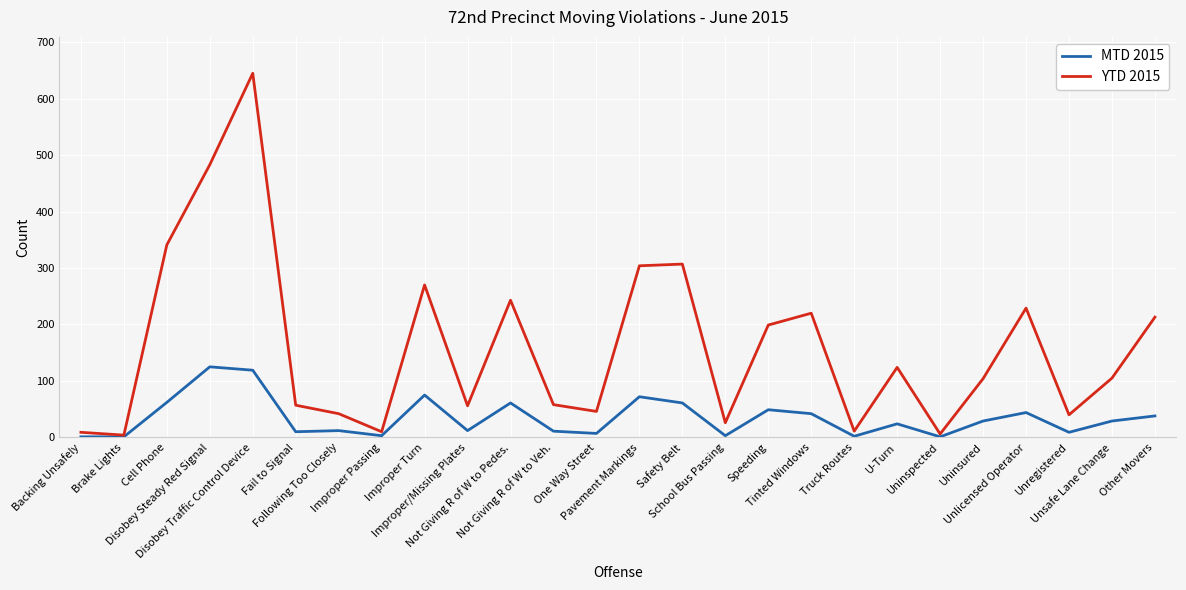

List the series in order of their overall mean, lowest first.

MTD 2015, YTD 2015